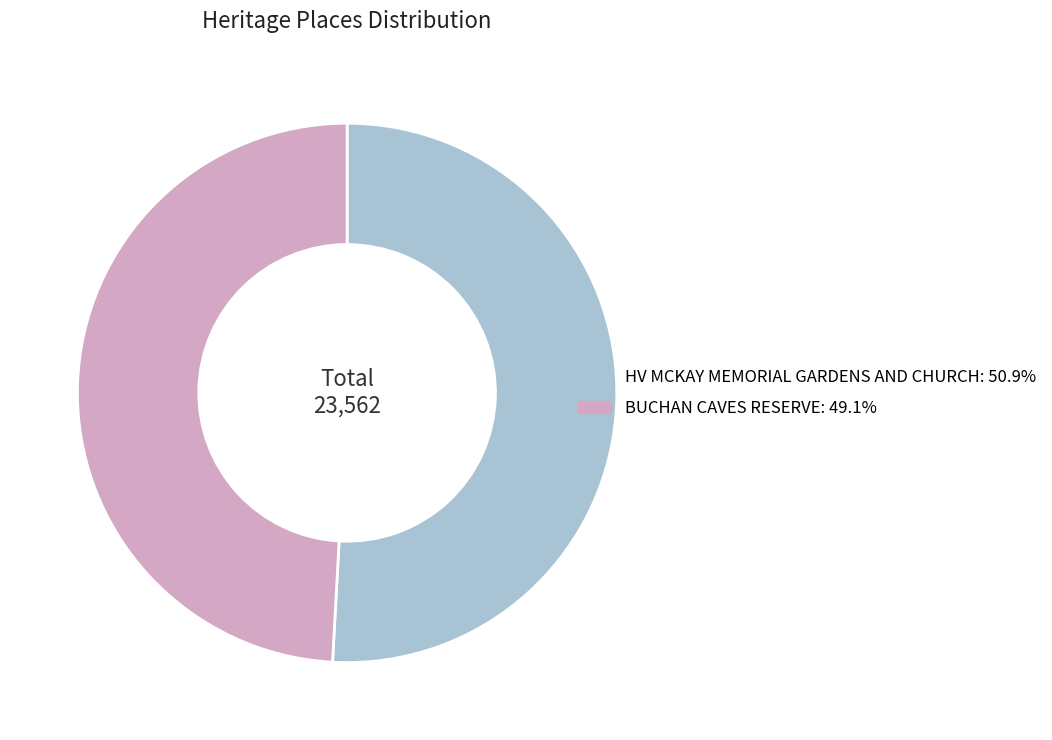

Is the sum of BUCHAN CAVES RESERVE: 49.1% and HV MCKAY MEMORIAL GARDENS AND CHURCH: 50.9% greater than half?

Yes